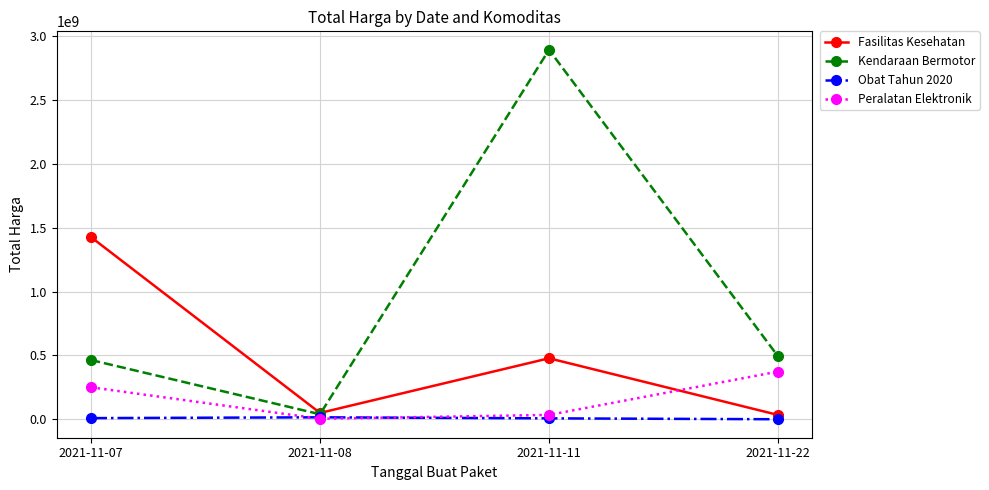

How many lines are shown in the chart?

4